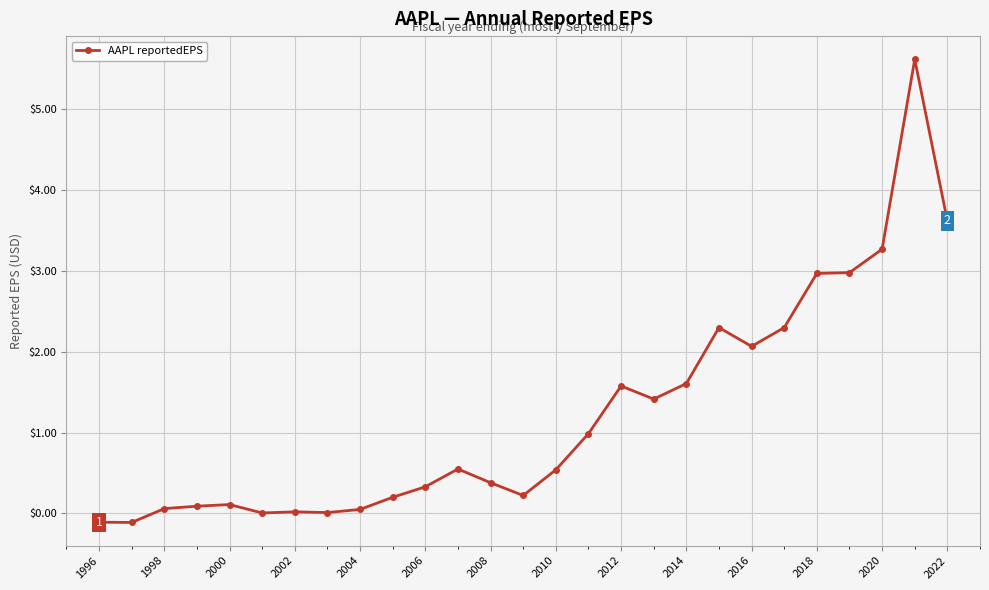

What is the maximum value shown in the chart?

5.6